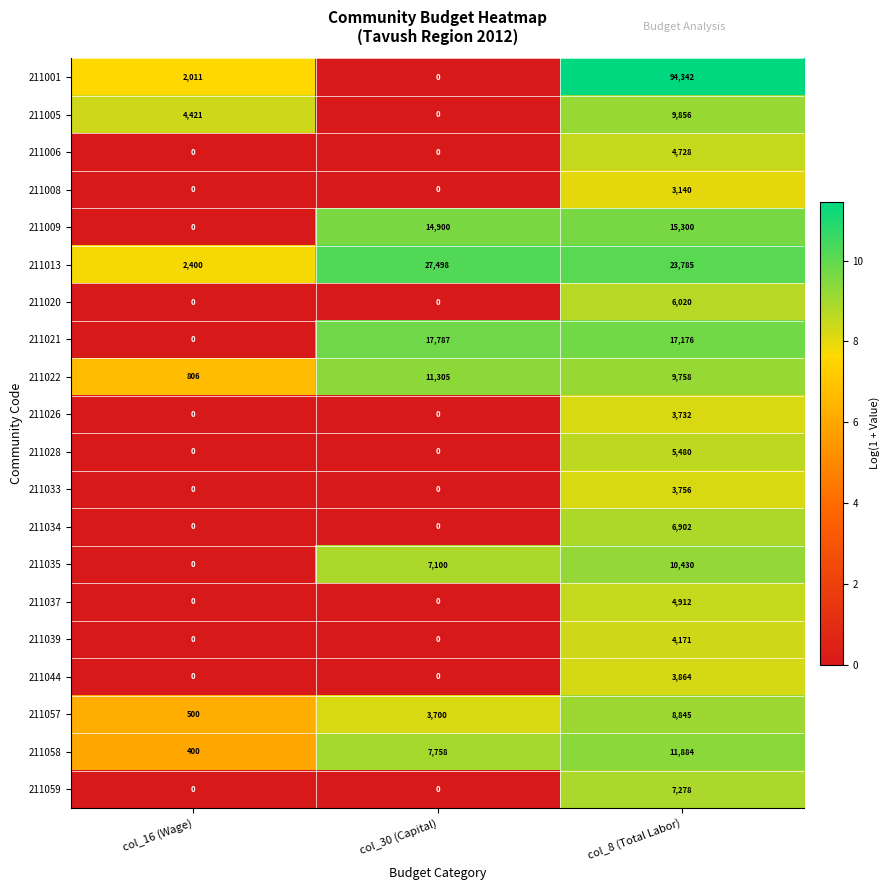

What is the difference between the maximum and second lowest values in the 211020 series?

6020